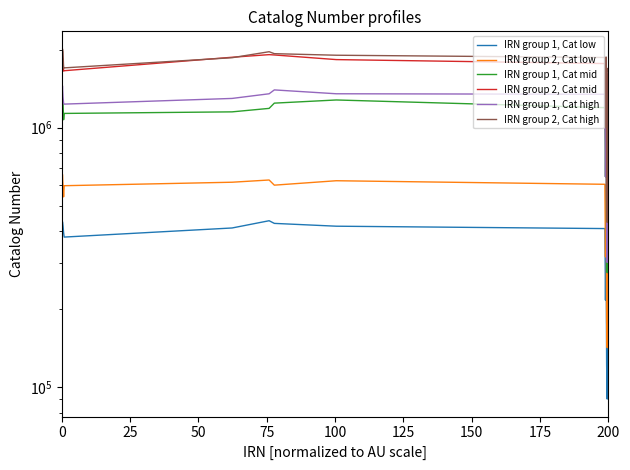

At which category does IRN group 1, Cat high reach its first local valley?

100